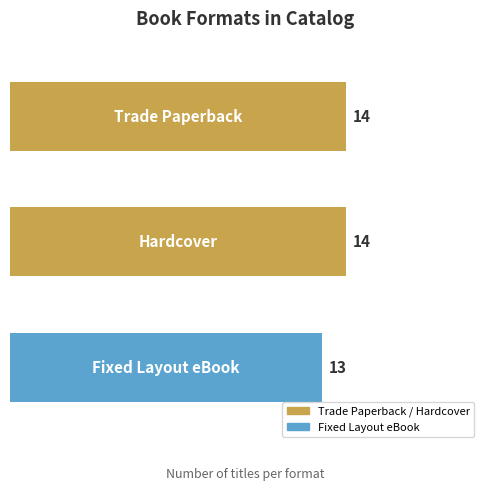

What is the greatest value displayed?

14